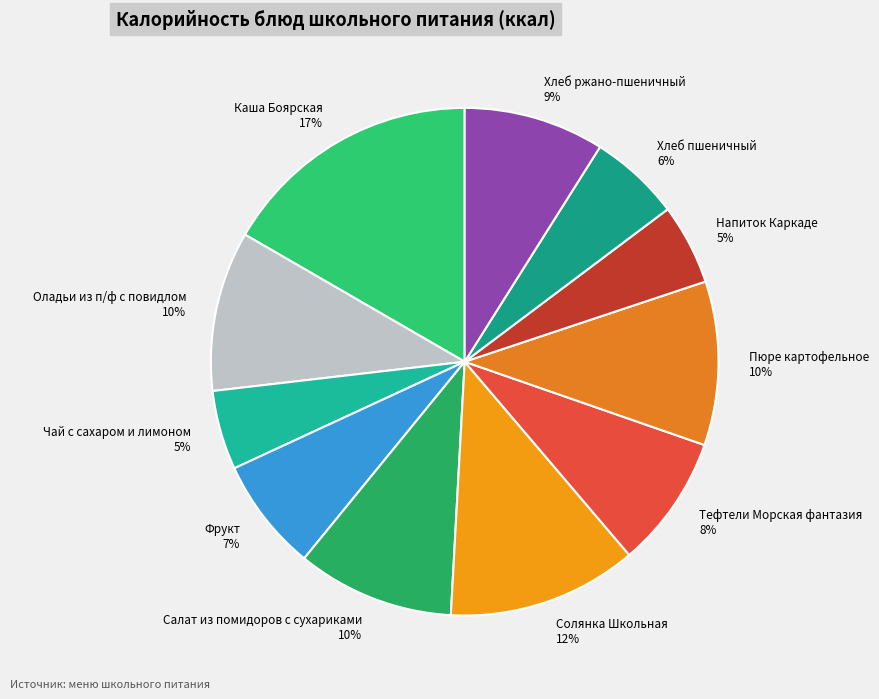

Count the number of slices in the pie.

11